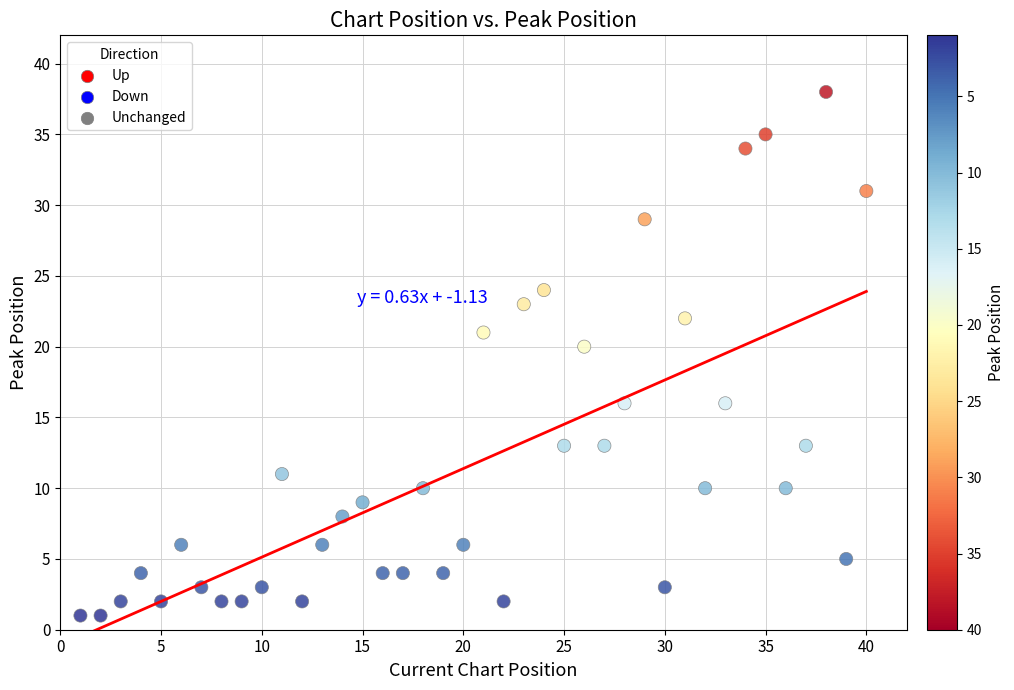

What Y value in the scatter plot is closest to 19?

20